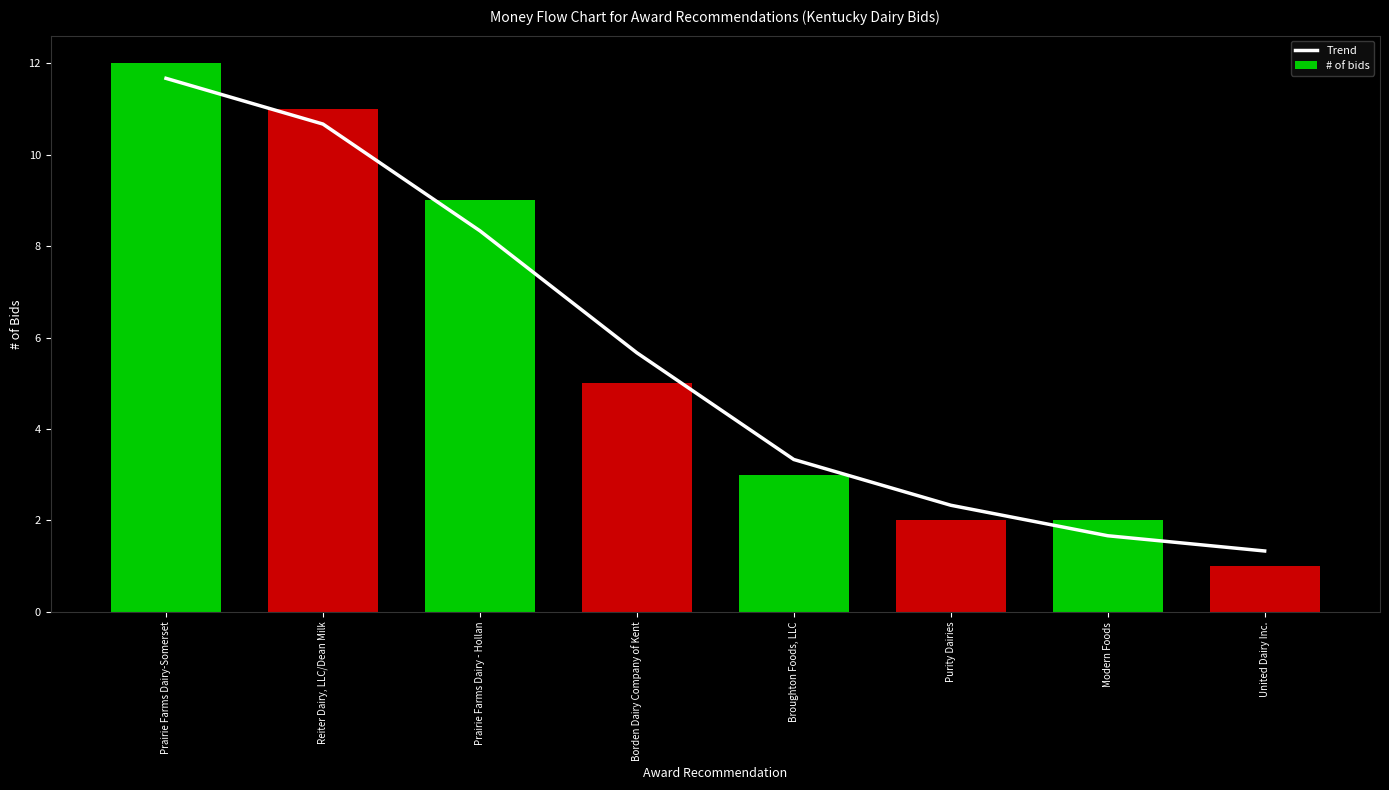

At which label does Trend first exceed 5?

Prairie Farms Dairy-Somerset